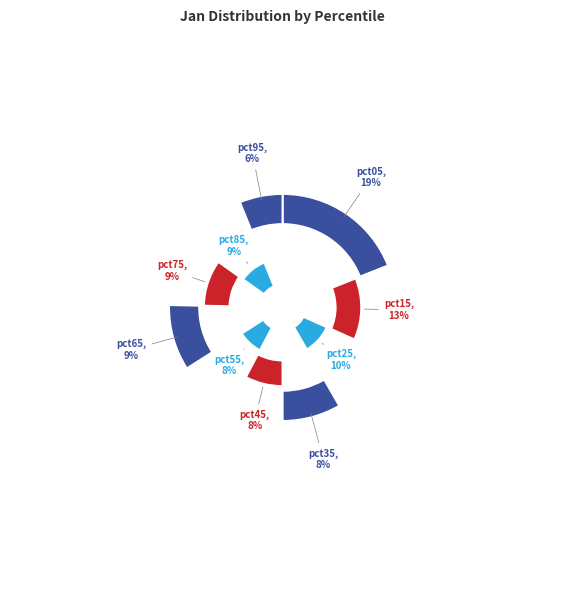

What percentage is NOT represented by pct15?

87.3%